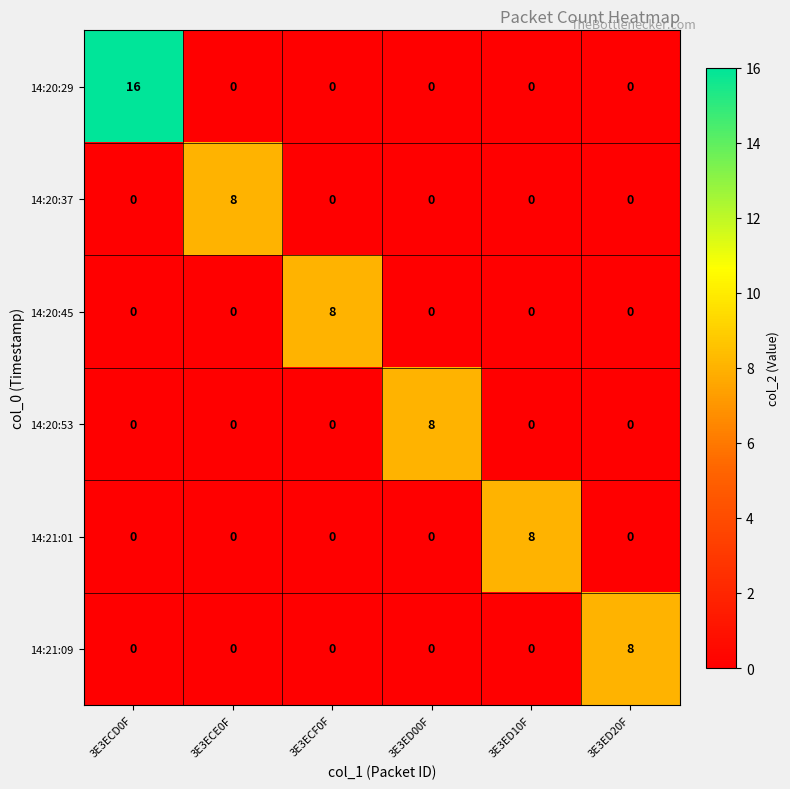

The 14:20:29 series shows 0 at 3E3ECF0F. True or false?

True